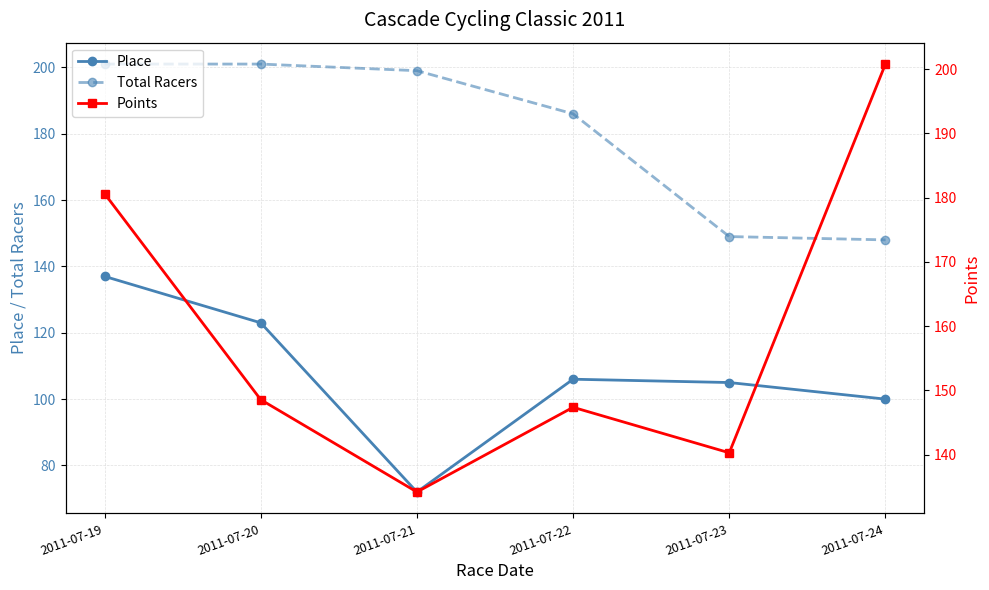

Rank the series at 2011-07-23 from highest to lowest value.

Total Racers, Points, Place